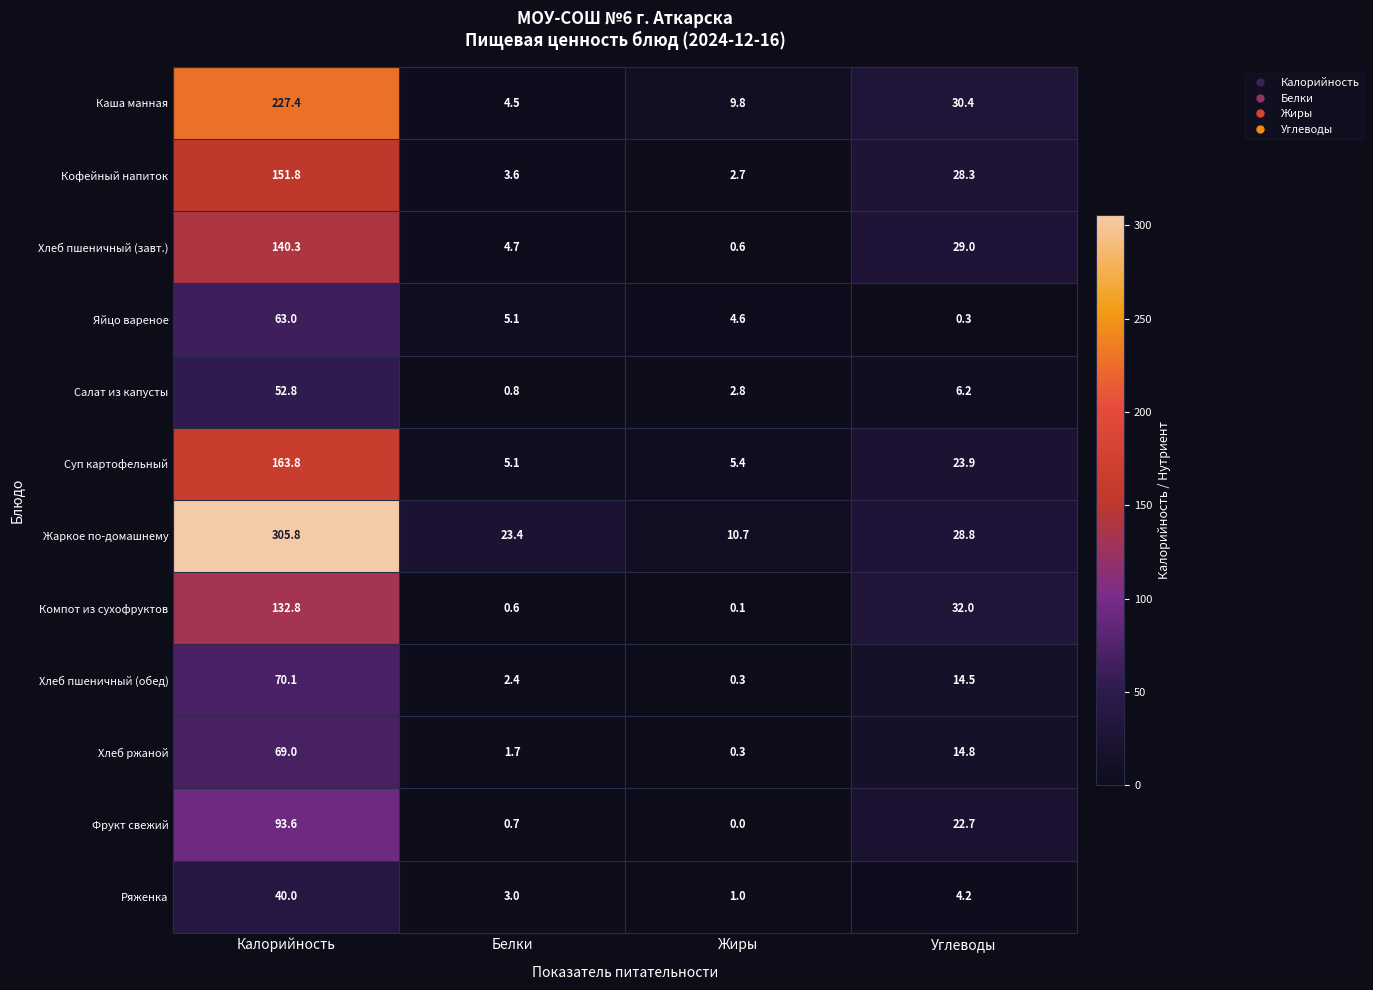

What is the total value across all series at Калорийность?

1510.4